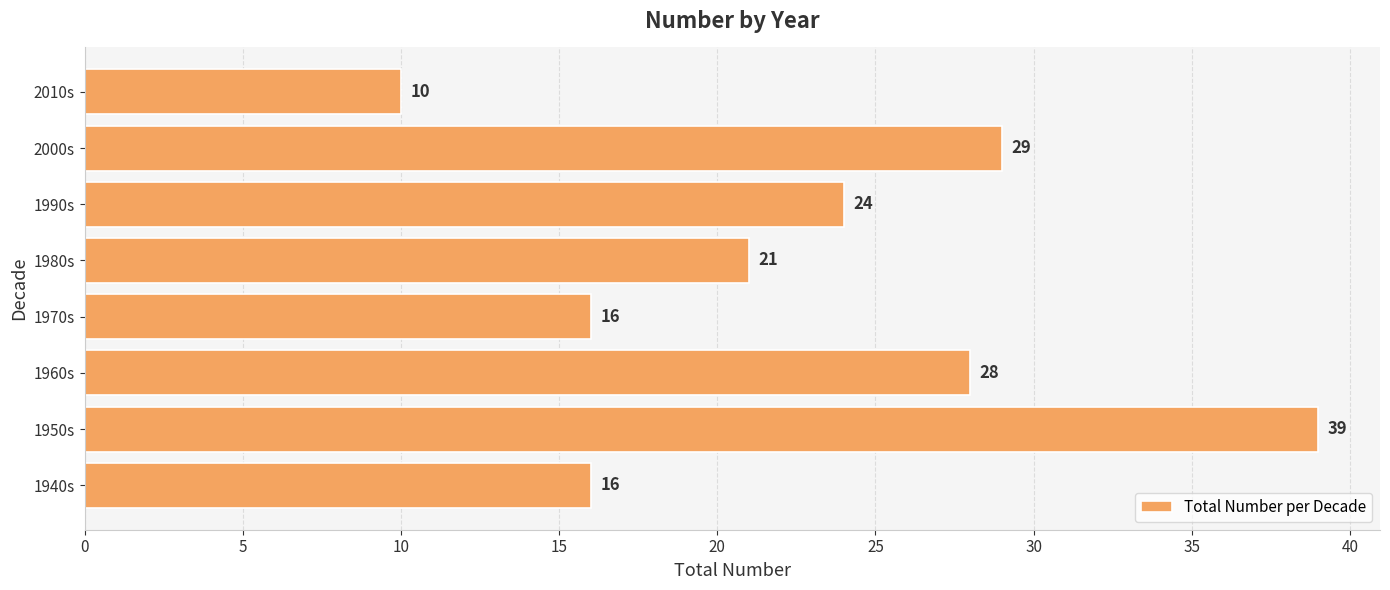

Does the chart contain stacked bars?

No